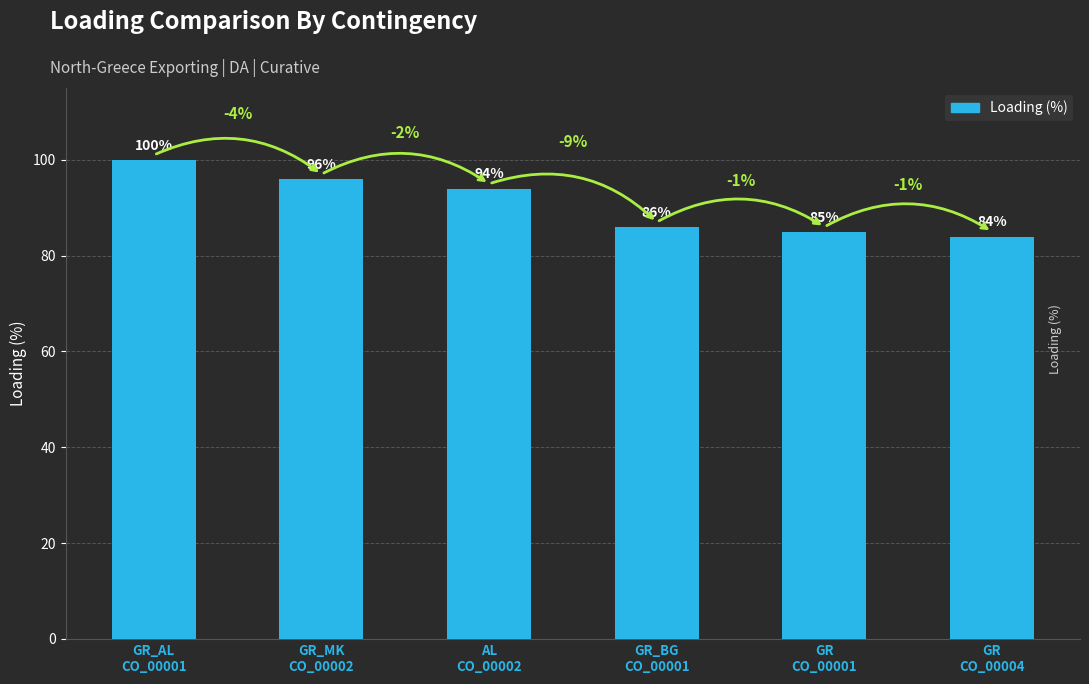

List the labels in order of value, largest first.

GR_AL
CO_00001, GR_MK
CO_00002, AL
CO_00002, GR_BG
CO_00001, GR
CO_00001, GR
CO_00004